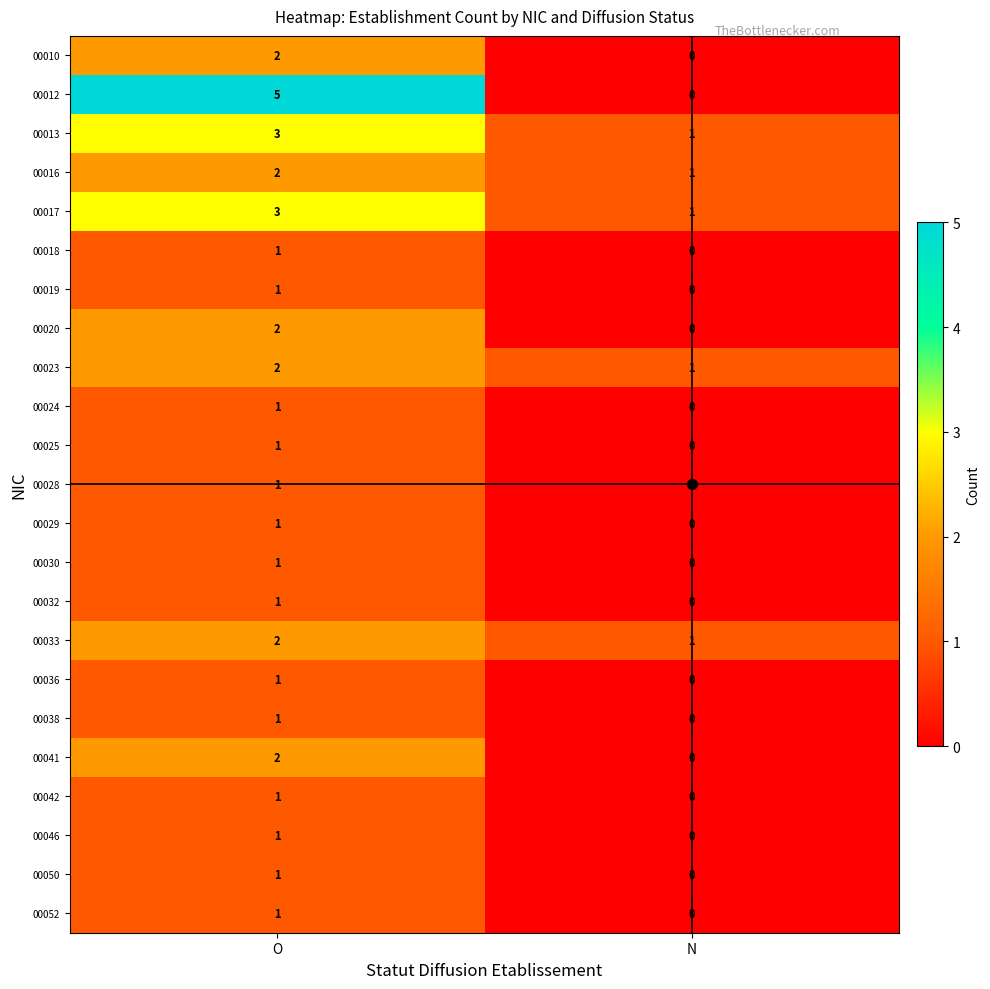

Where is 00018 nearest to the value 0?

N